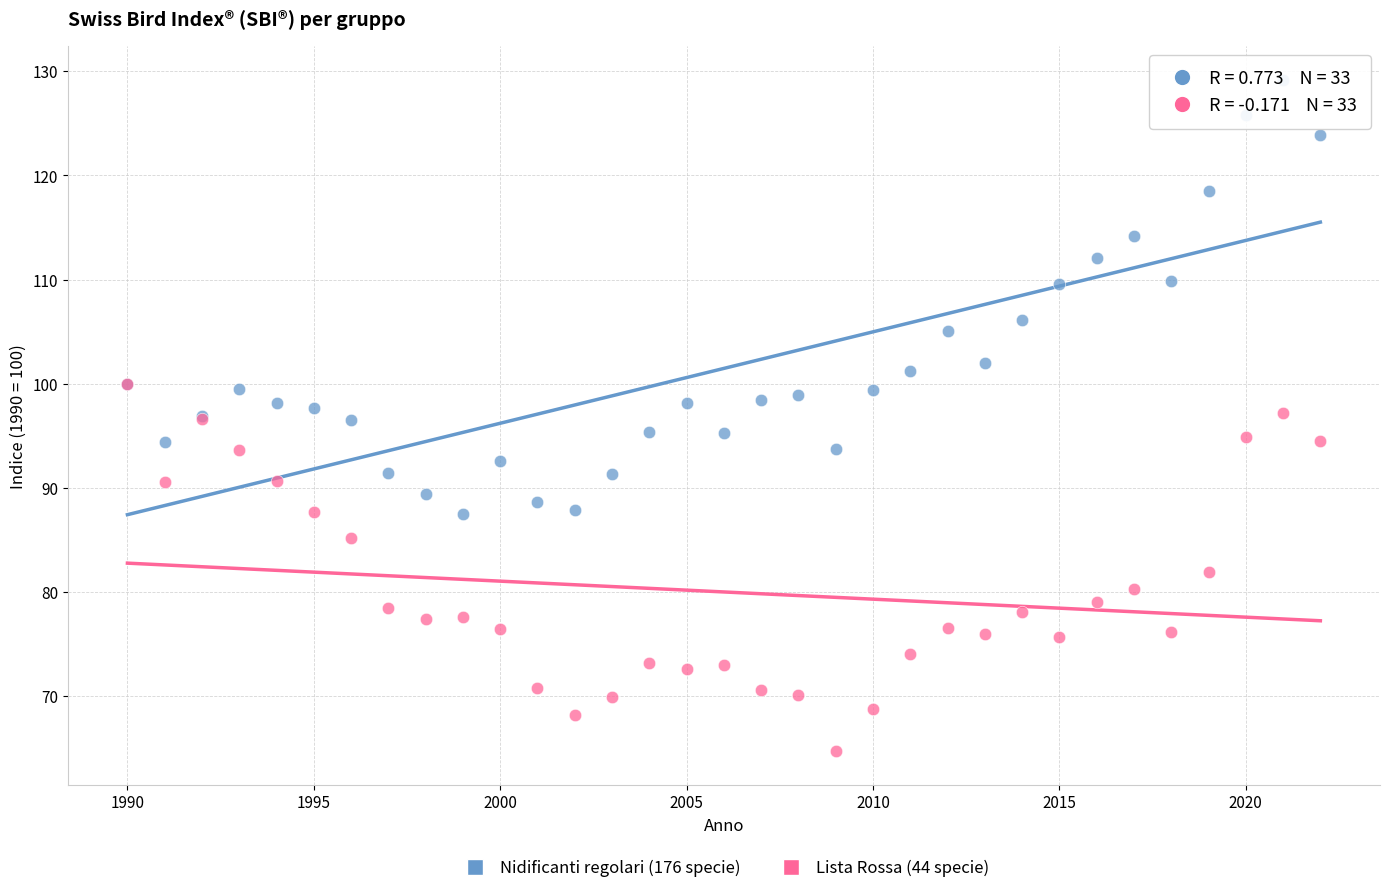

Which series reaches the maximum Y coordinate?

Nidificanti regolari (176 specie)